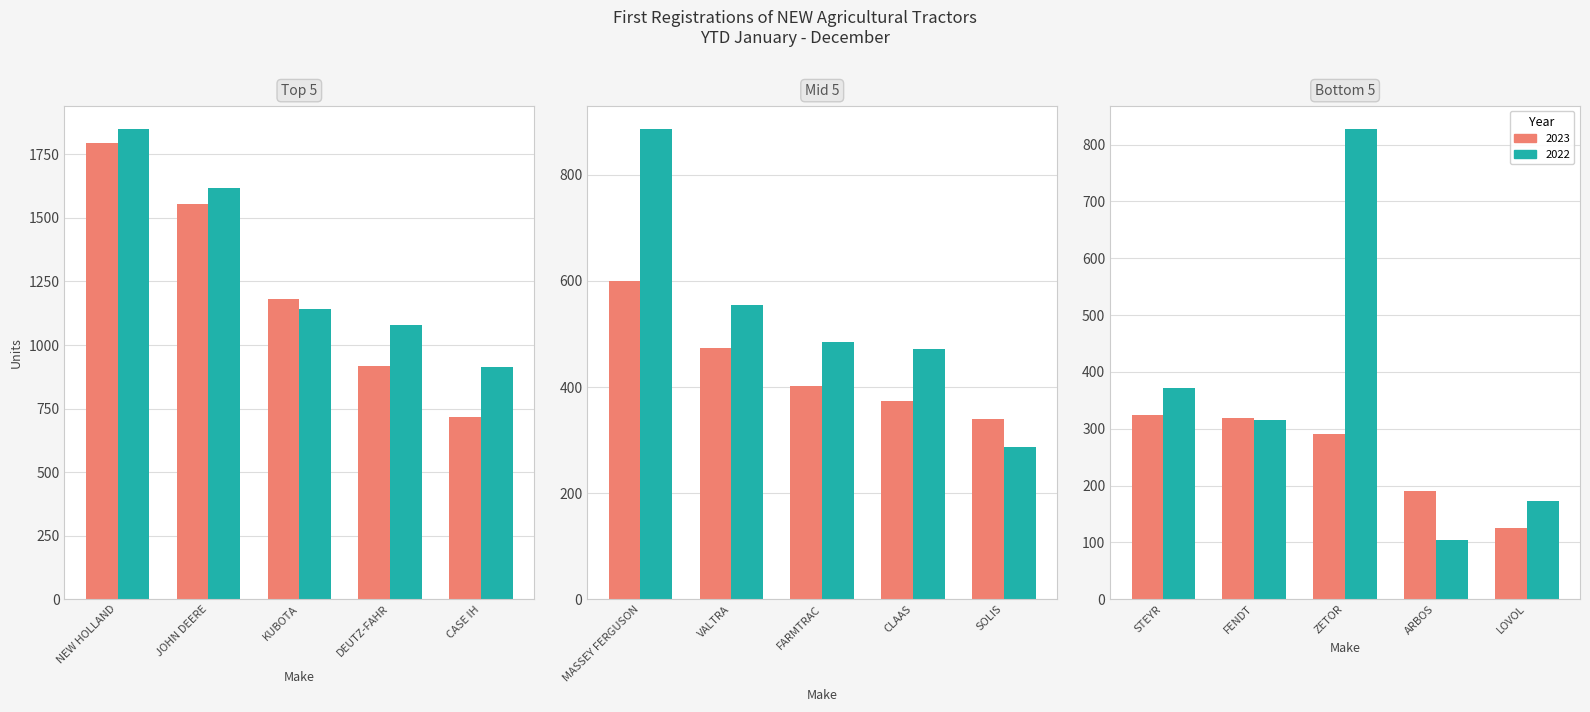

What is the average value of the 2023 series?

640